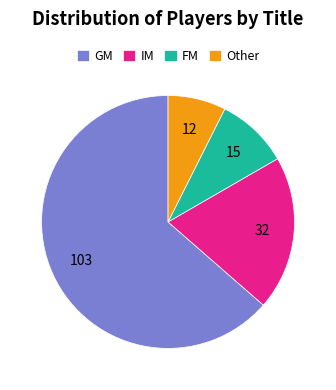

Which category has the biggest portion of the pie?

GM